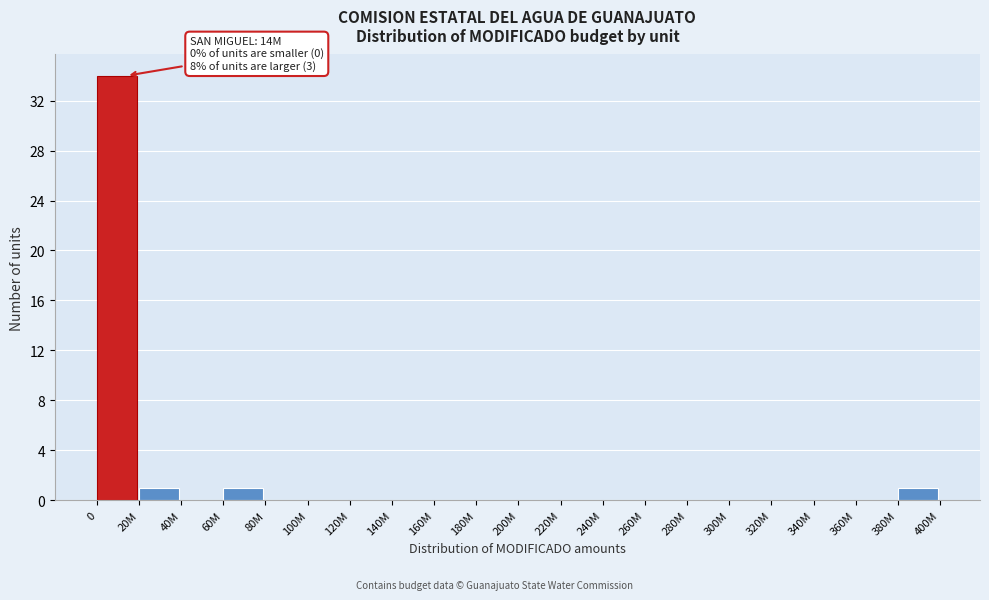

Reading left to right, extract all data points from this chart.

0=34	20M=1	40M=0	60M=1	80M=0	100M=0	120M=0	140M=0	160M=0	180M=0	200M=0	220M=0	240M=0	260M=0	280M=0	300M=0	320M=0	340M=0	360M=0	380M=1